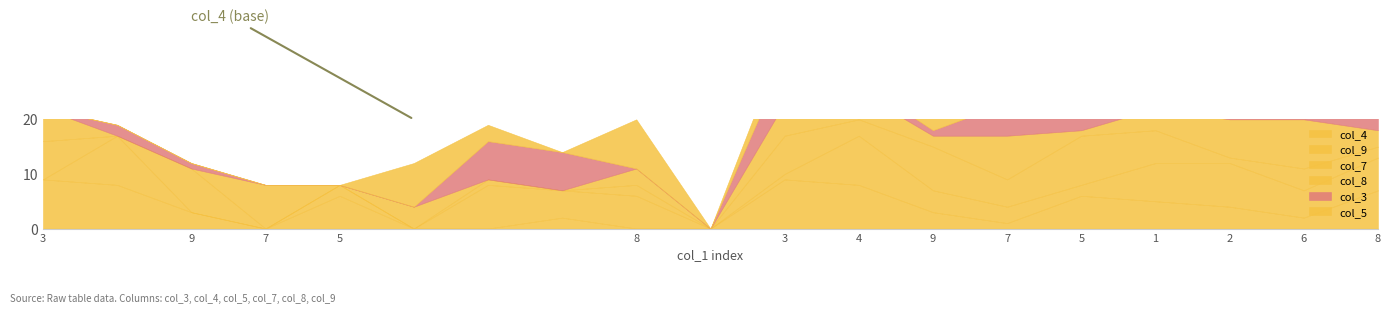

Reading right to left, transcribe all the data shown in this chart.

col_4: 7	2	4	5	6	1	3	8	9	0	0	2	0	0	6	0	3	8	9
col_9: 6	5	8	7	2	3	4	9	1	0	6	5	8	0	2	0	0	9	0
col_7: 2	4	1	6	9	5	8	3	7	0	2	0	1	0	0	0	8	0	7
col_8: 3	9	7	4	1	8	2	5	6	0	3	0	0	4	0	8	0	0	6
col_3: 4	5	7	9	3	6	1	2	8	0	0	7	7	0	0	0	1	2	0
col_5: 9	1	3	8	7	2	5	6	4	0	9	0	3	8	0	0	0	0	0